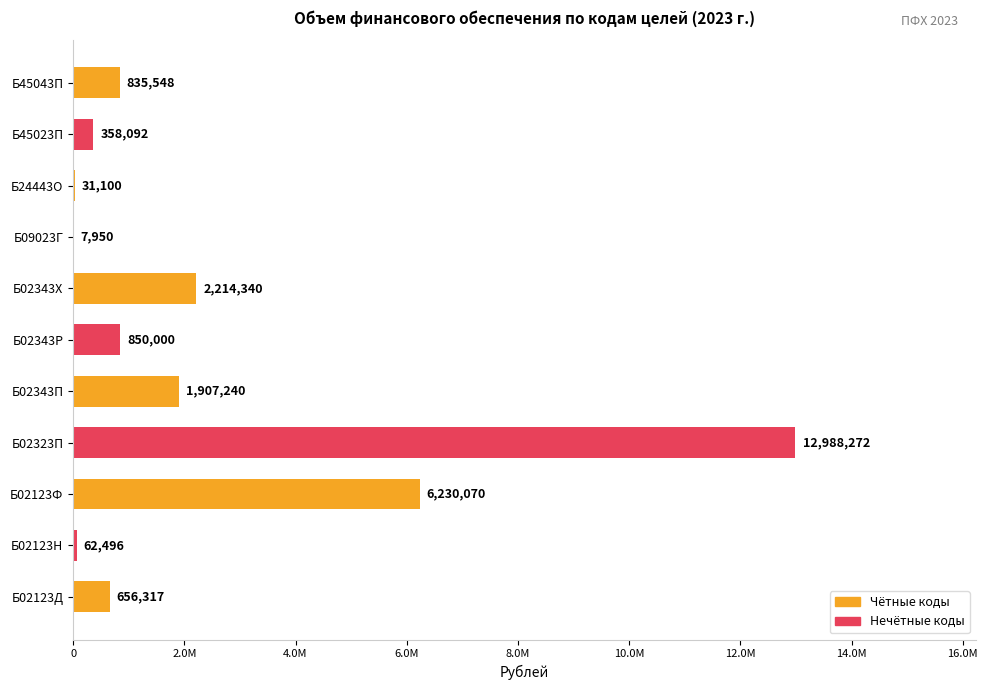

What is the difference between the maximum and minimum values?

12980322.0